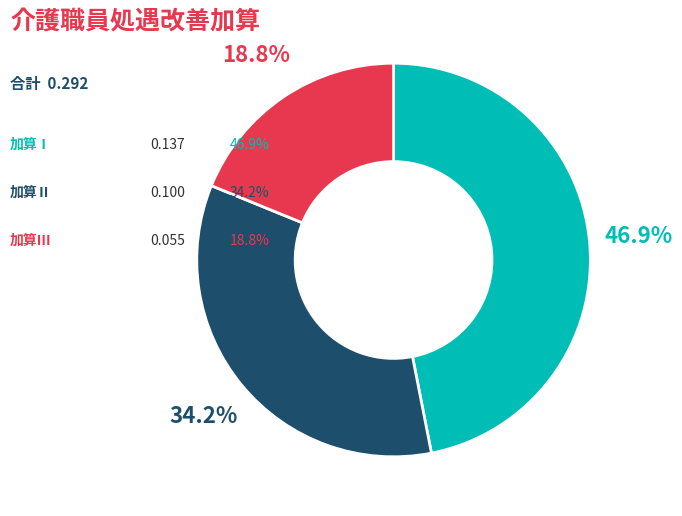

Does any single category account for the majority?

No